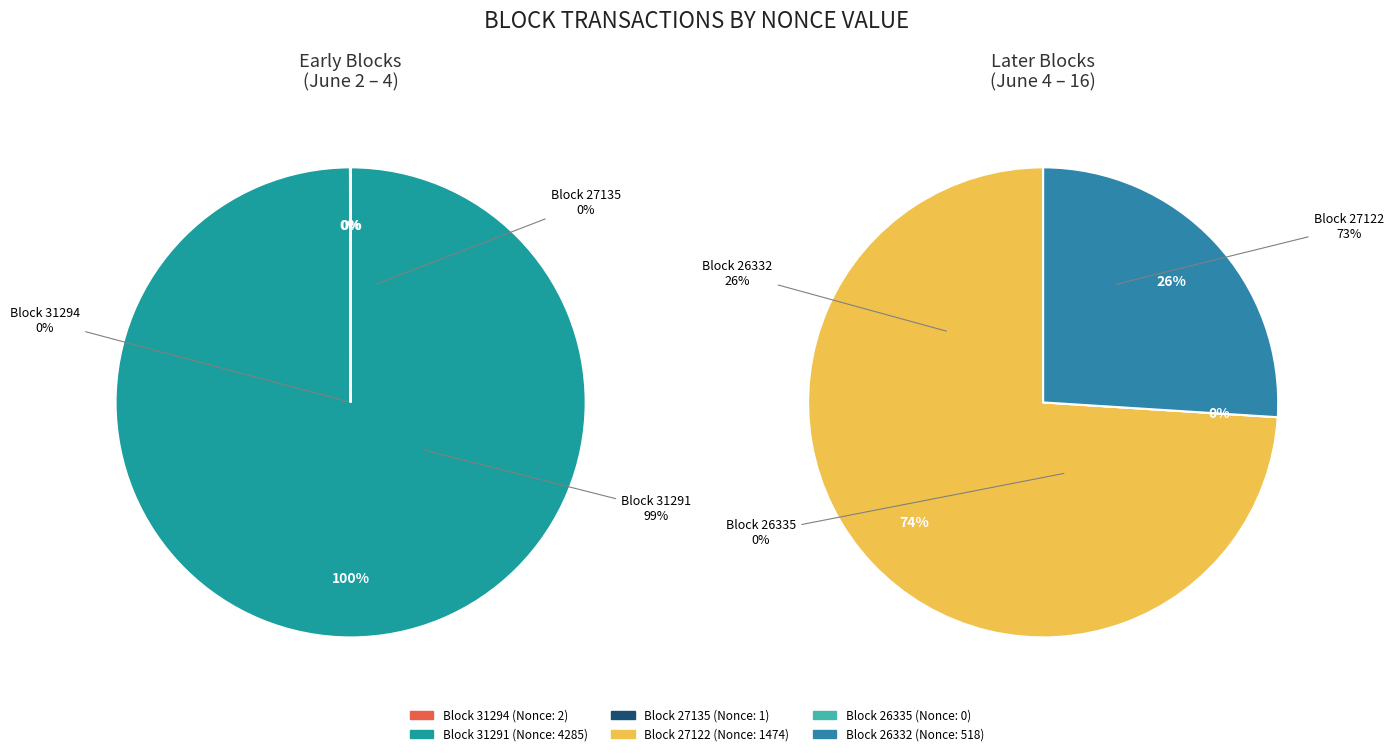

True or false: 31291 accounts for 81% of the total.

False